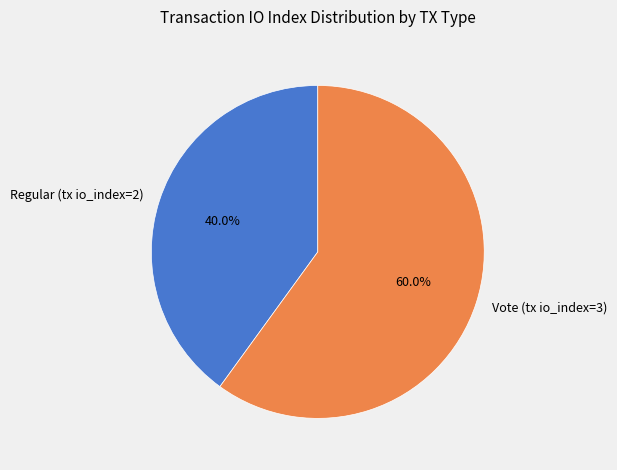

Rank the categories by value from lowest to highest.

Regular (tx io_index=2), Vote (tx io_index=3)